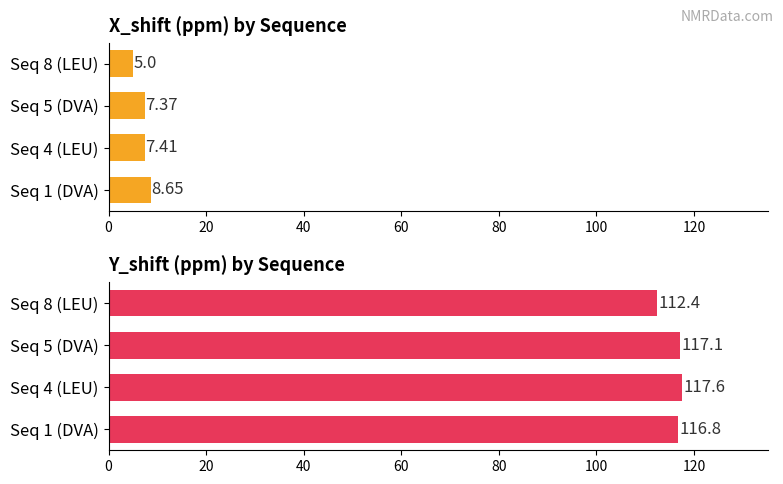

True or false: Y_shift has a value of 30.1 at Seq 1 (DVA).

False